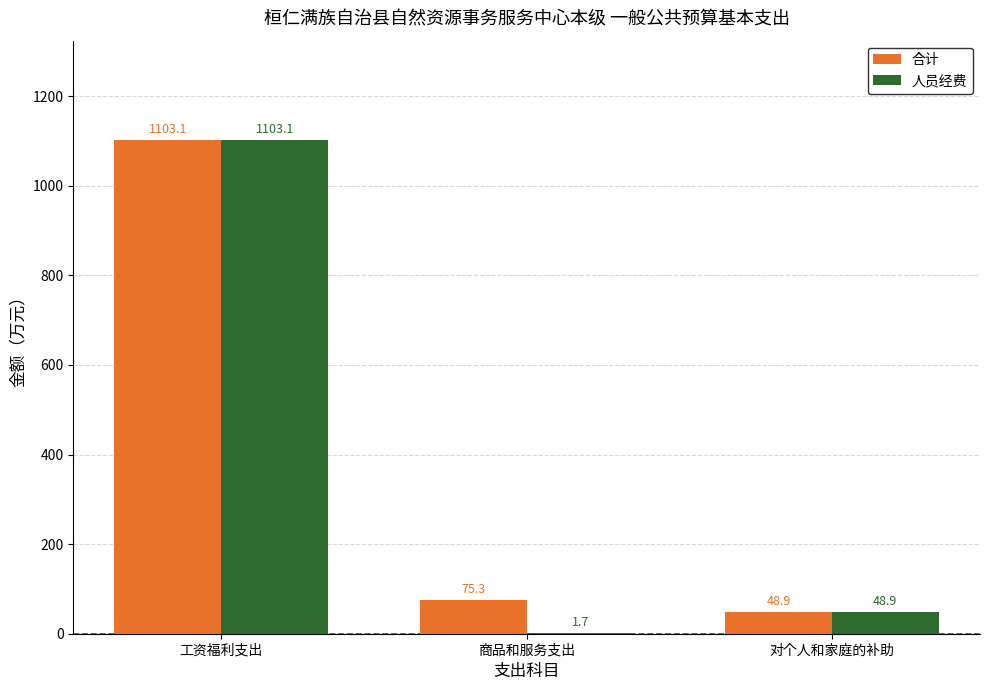

Are the bars horizontal?

No